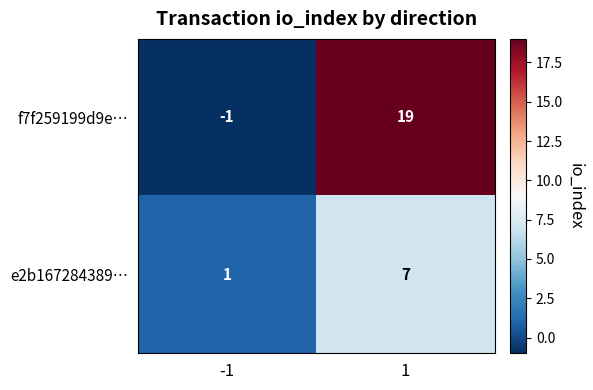

What is the greatest value displayed?

19